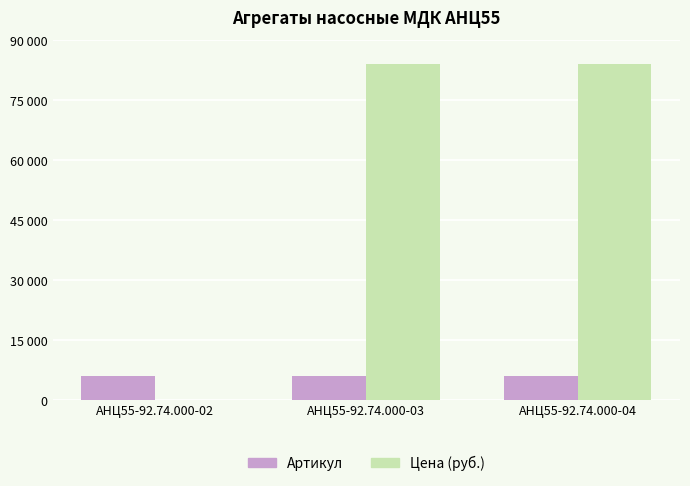

Where is Цена (руб.) nearest to the value 42000?

АНЦ55-92.74.000-02